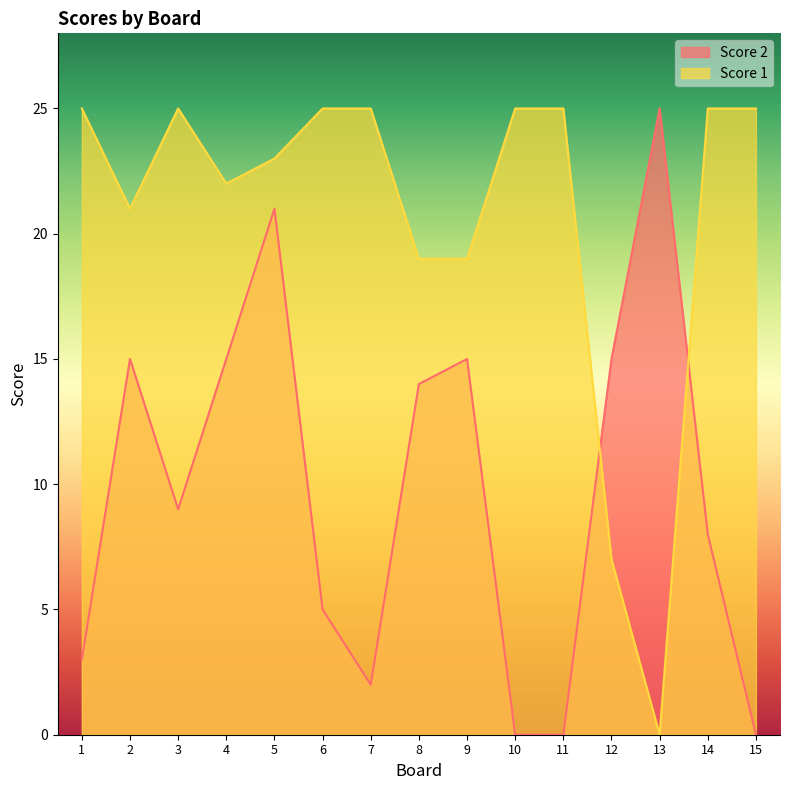

Reading left to right, transcribe all the data shown in this chart.

Score 2: 1=3	2=15	3=9	4=15	5=21	6=5	7=2	8=14	9=15	10=0	11=0	12=15	13=25	14=8	15=0
Score 1: 1=25	2=21	3=25	4=22	5=23	6=25	7=25	8=19	9=19	10=25	11=25	12=7	13=0	14=25	15=25